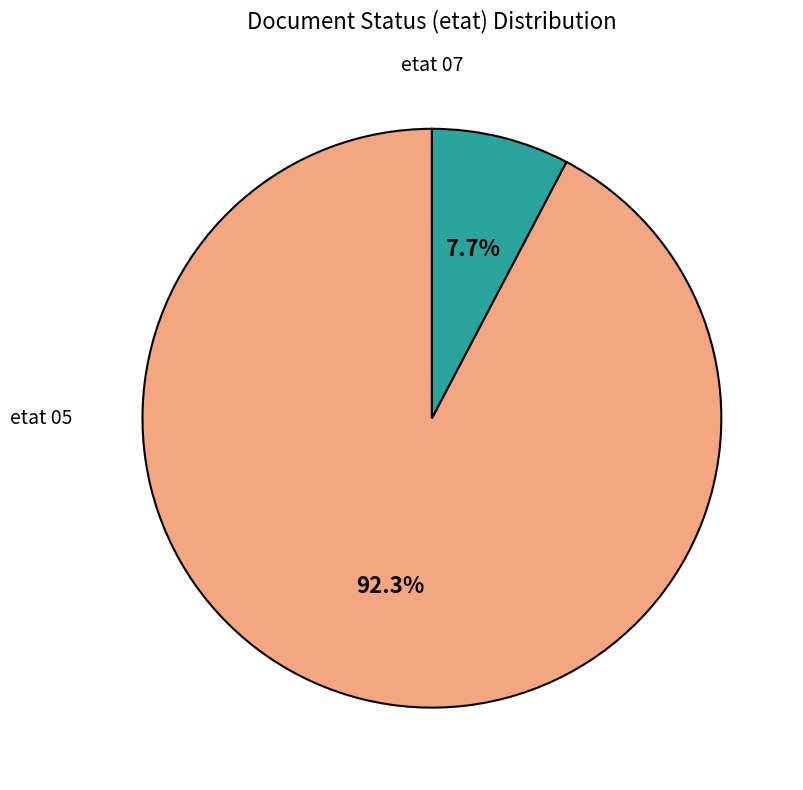

Is there a majority slice in this chart?

Yes